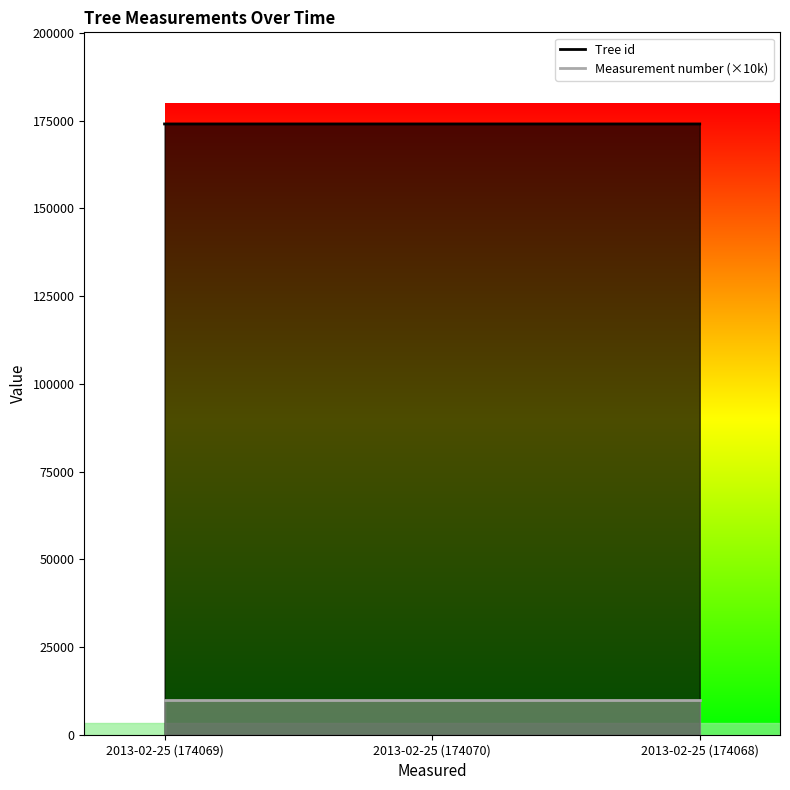

What is the label of the 1st point from the left?

2013-02-25 (174069)